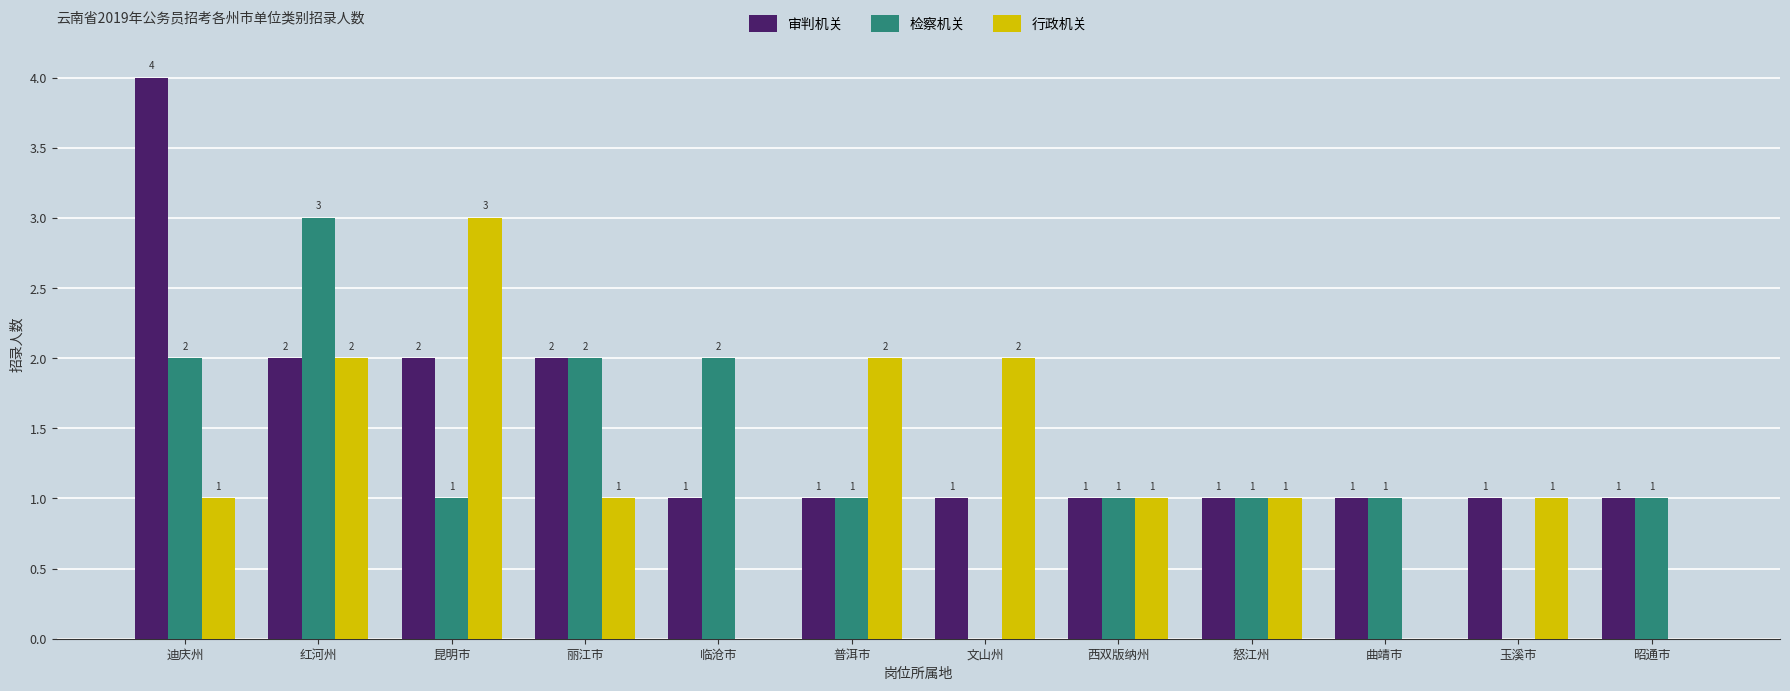

What is the sum of the 审判机关 values at 昭通市 and 普洱市?

2